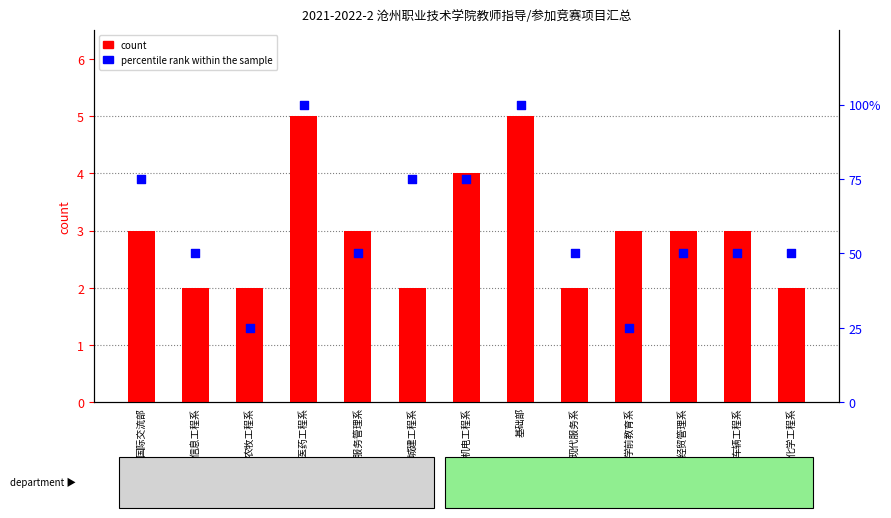

Which series reaches the maximum Y coordinate?

percentile rank within the sample